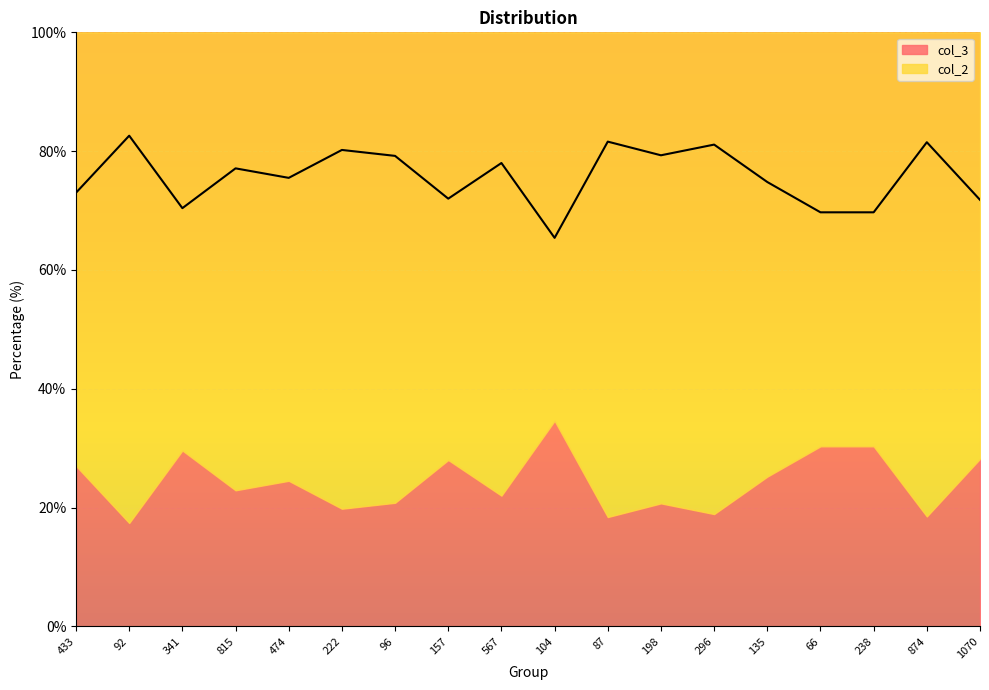

How many data points are less than 77?

9